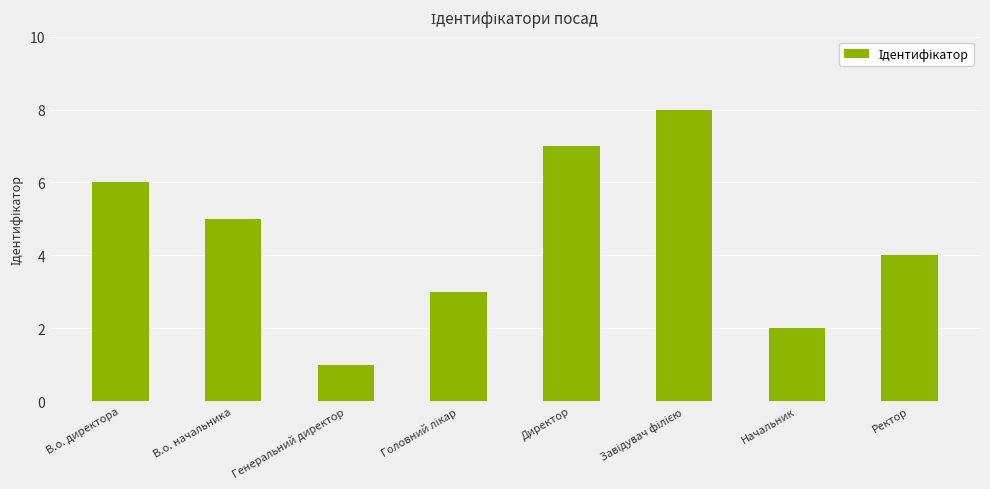

What is the difference between the maximum and second lowest values?

6